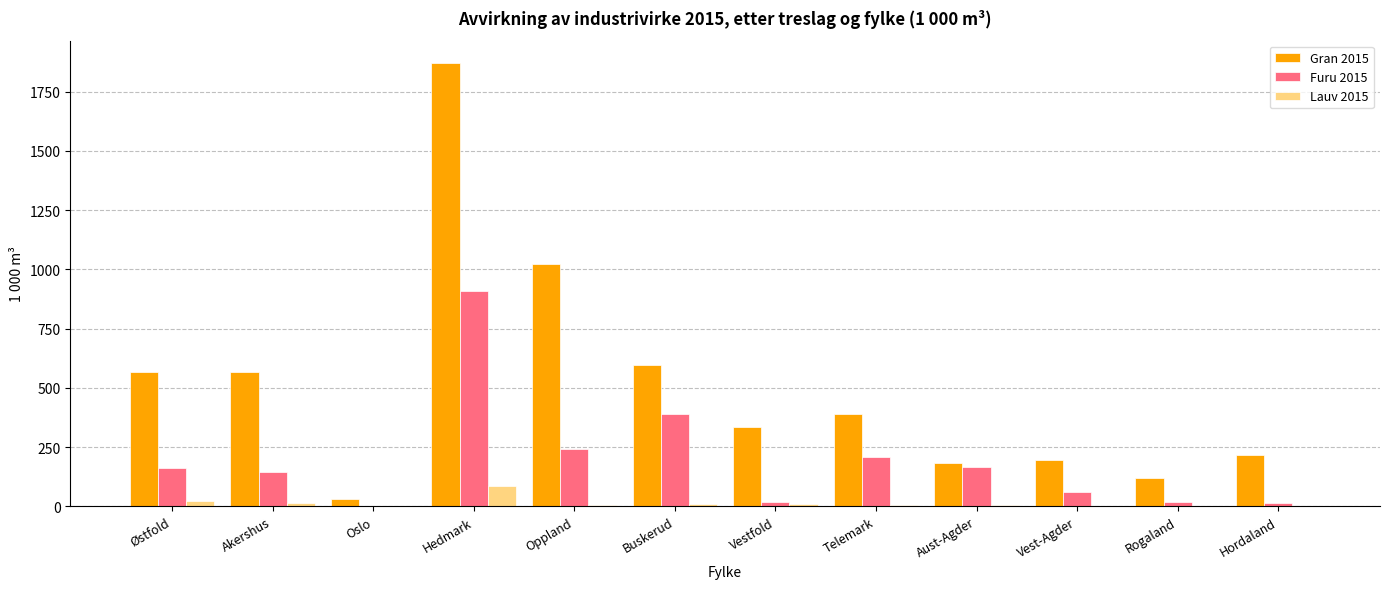

At which category is the sum across all series the highest?

Hedmark